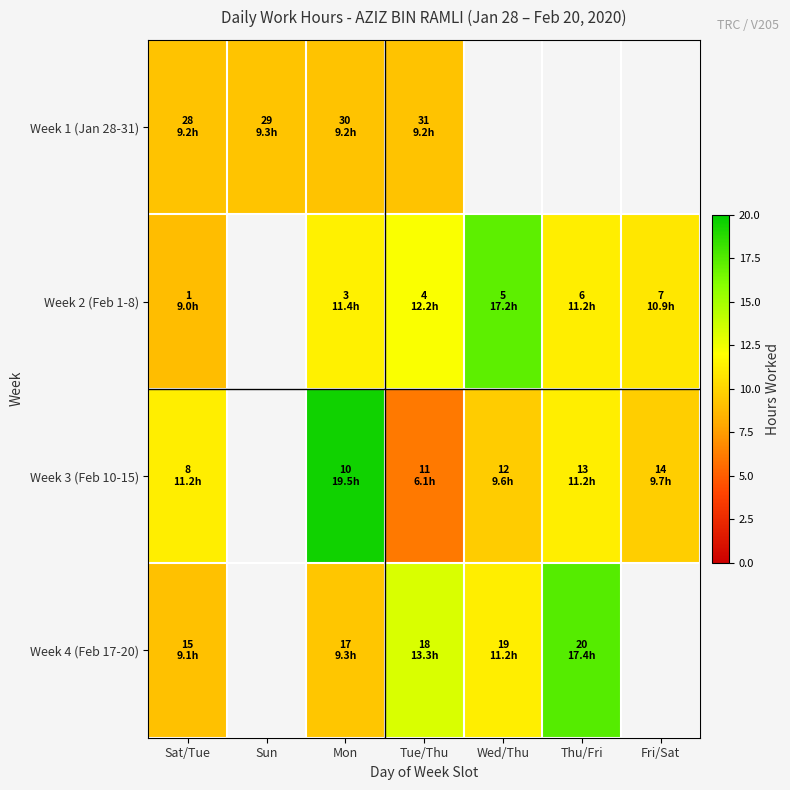

The value of Week 3 (Feb 10-15) at Fri/Sat is 9.7. True or false?

True